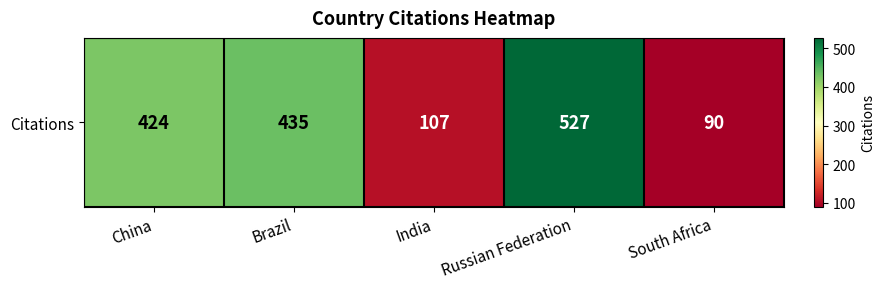

Which category has the lowest value across all series?

South Africa